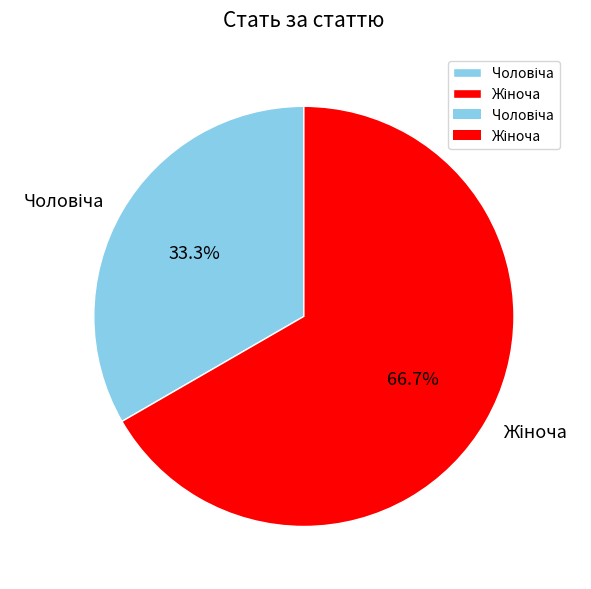

Is there any slice that represents more than half of the pie?

Yes